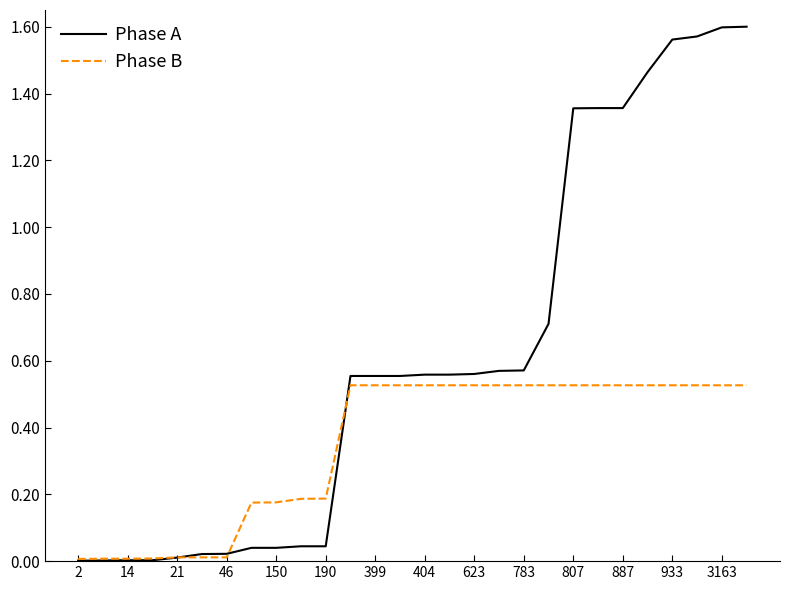

List the series in order of their peak value, highest first.

Phase A, Phase B